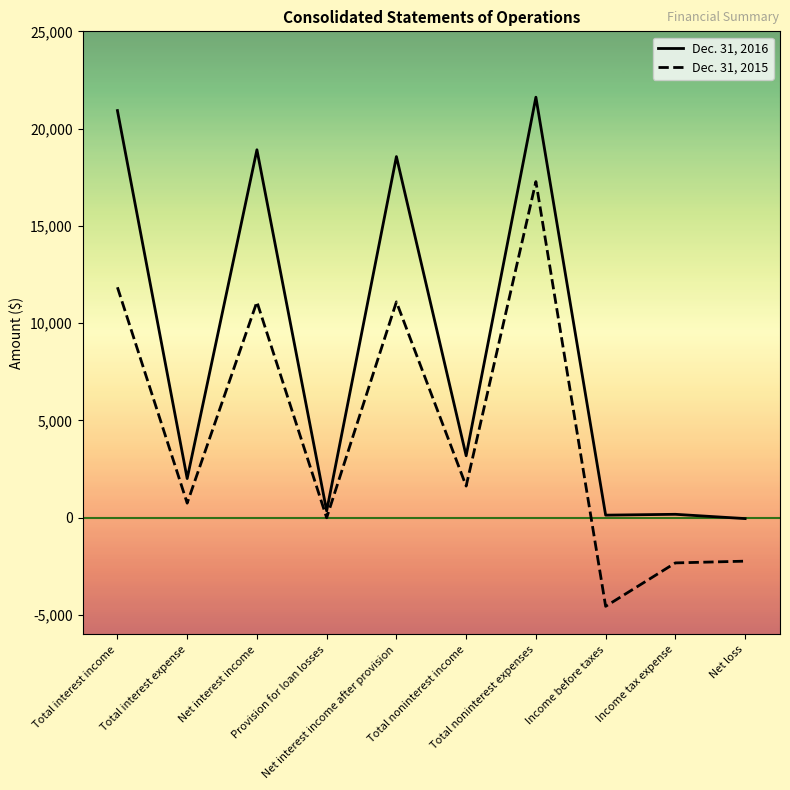

Rank the series by their average value, from lowest to highest.

Dec. 31, 2015, Dec. 31, 2016